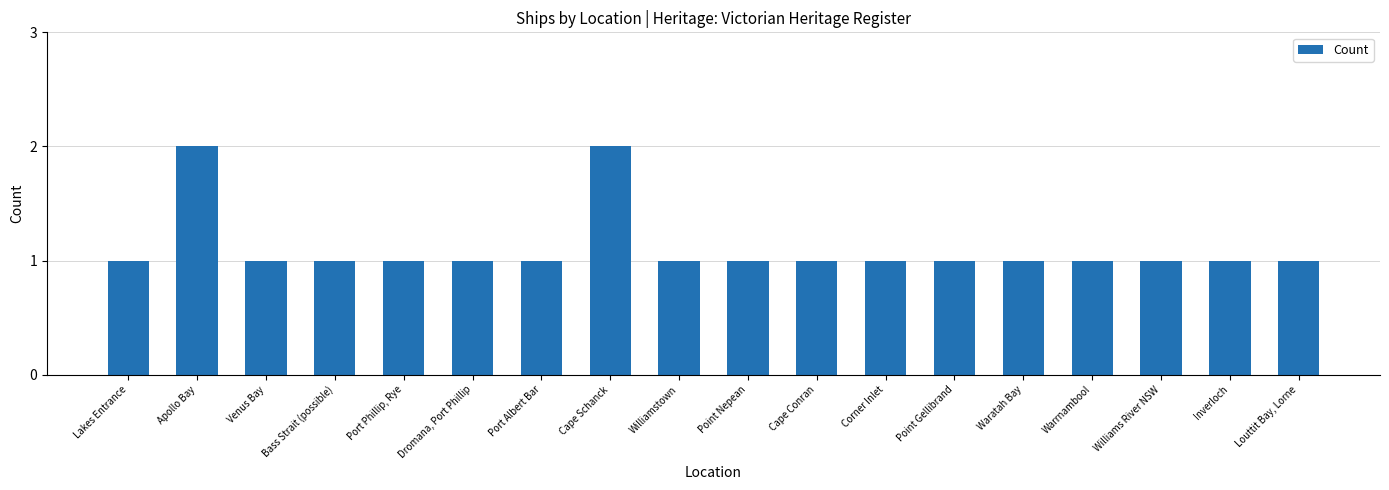

Is it true that the value at Cape Conran is 1?

True